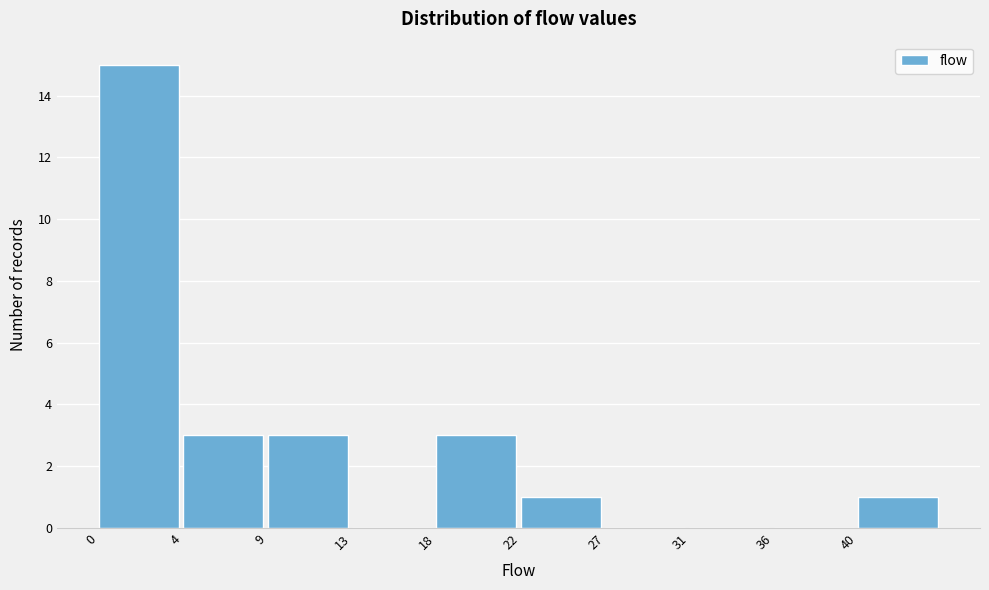

Reading left to right, transcribe all the data shown in this chart.

0=15	4=3	9=3	13=0	18=3	22=1	27=0	31=0	36=0	40=1